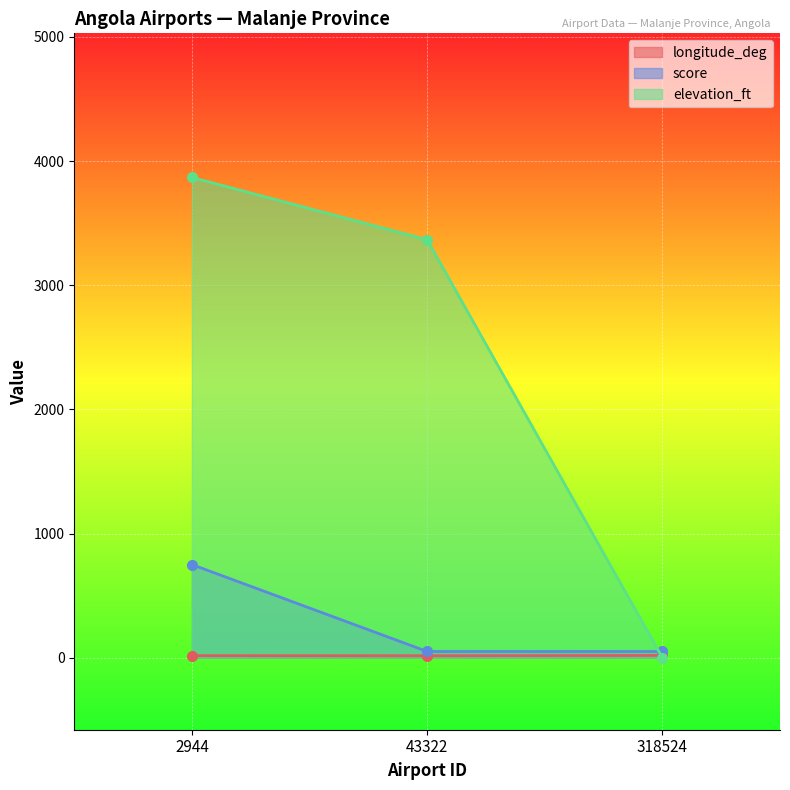

Reading left to right, what are all the values shown in this chart?

longitude_deg: 2944=16.3	43322=15.5	318524=18.1
score: 2944=750.0	43322=50.0	318524=50.0
elevation_ft: 2944=3868.0	43322=3366.0	318524=0.0